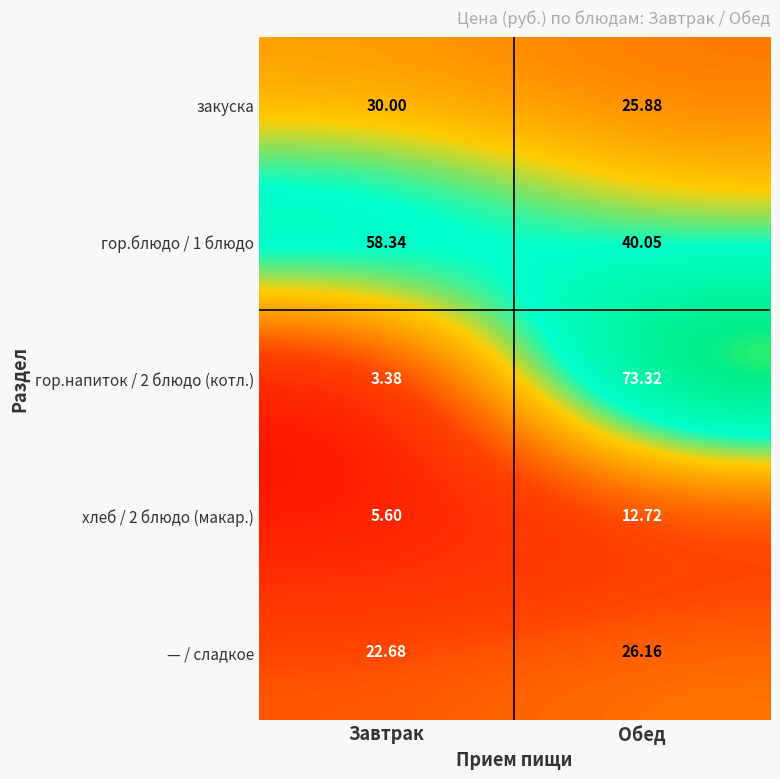

Where does the гор.напиток / 2 блюдо (котл.) series first go above 73?

Обед